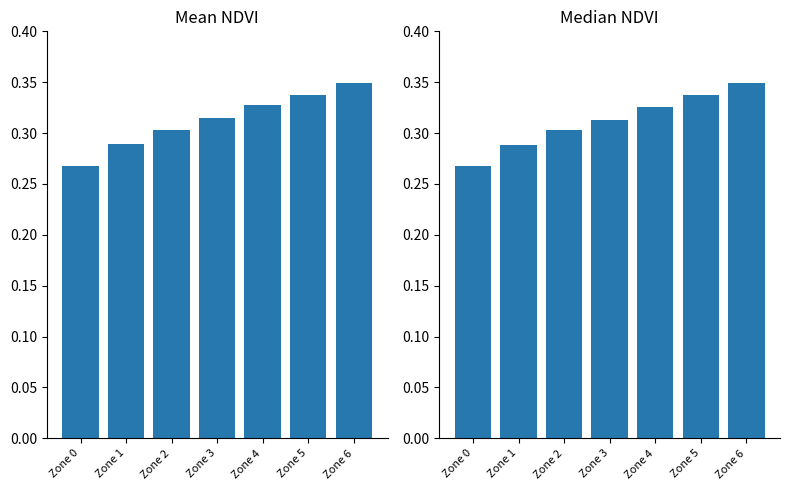

At Zone 0, list the series in order from largest to smallest.

Mean NDVI, Median NDVI